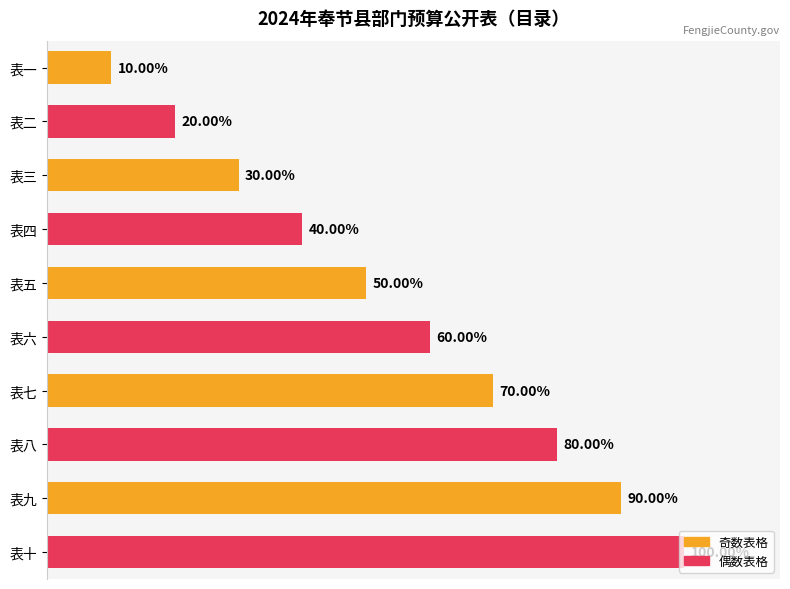

Are the bars horizontal?

Yes